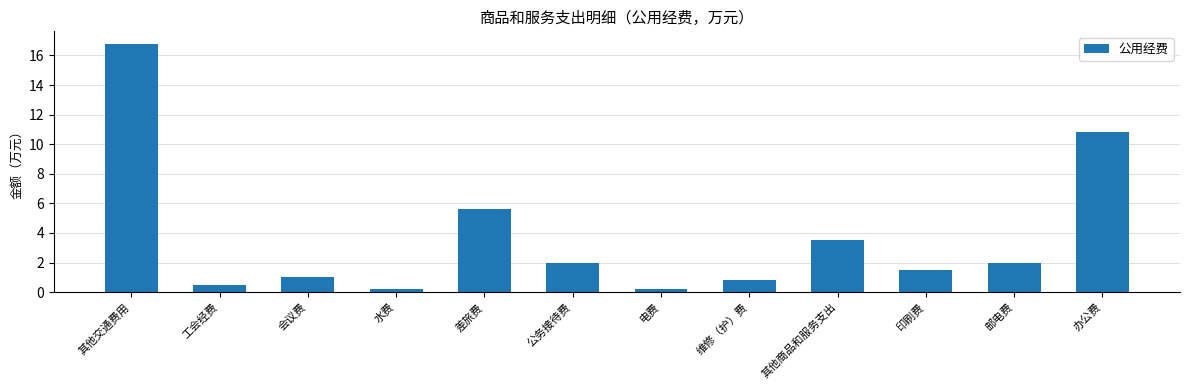

At which label is the value closest to 8?

差旅费